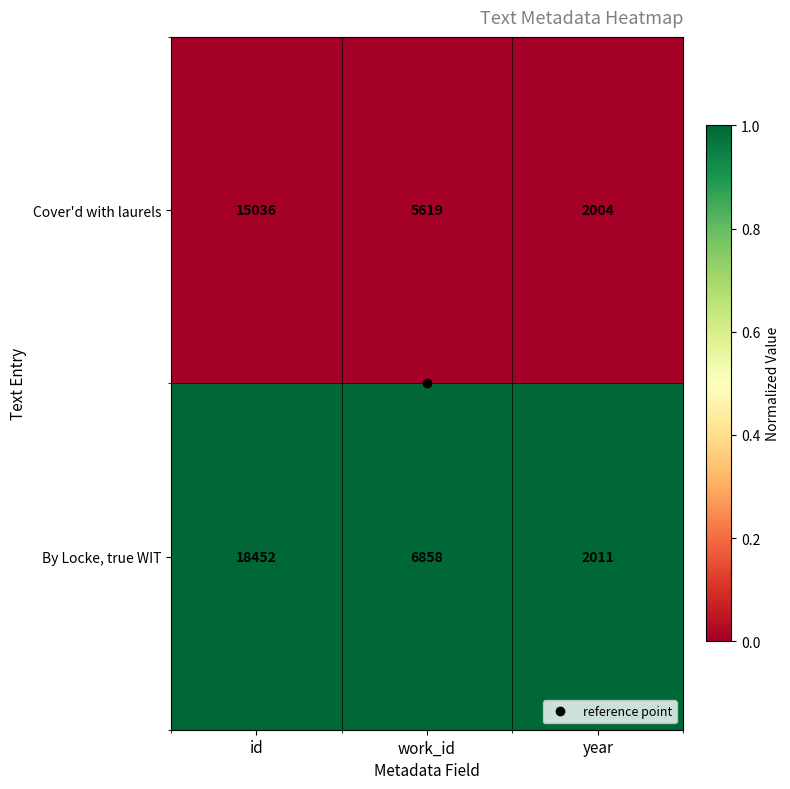

What is the total value across all series at work_id?

12477